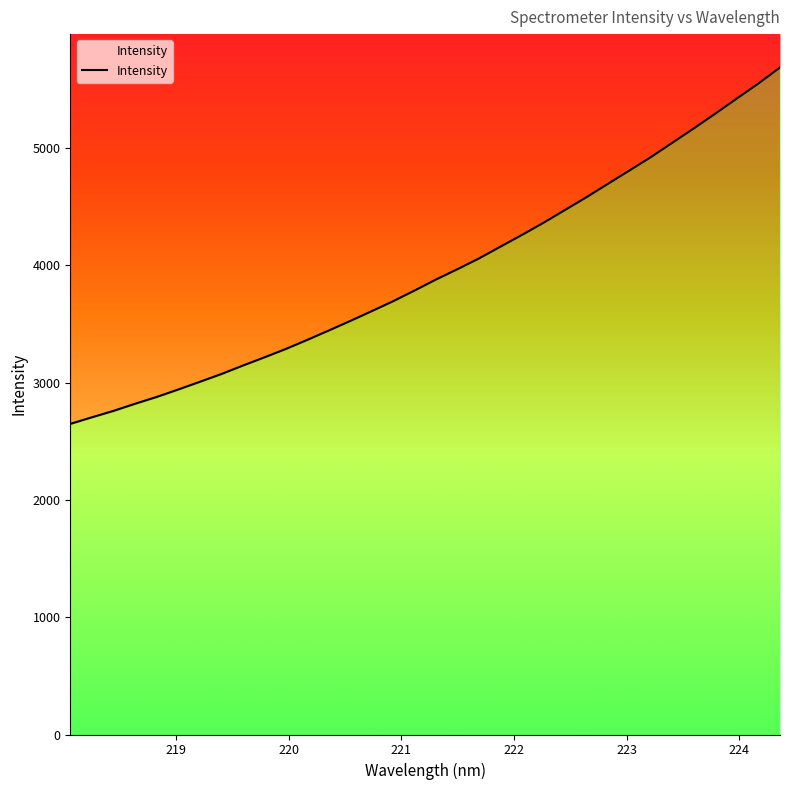

Rank the categories by value from lowest to highest.

218.0596, 218.2508, 218.442, 218.6332, 218.8244, 219.0156, 219.2067, 219.3979, 219.589, 219.7801, 219.9712, 220.1623, 220.3533, 220.5444, 220.7354, 220.9264, 221.1174, 221.3083, 221.4993, 221.6902, 221.8812, 222.0721, 222.263, 222.4538, 222.6447, 222.8355, 223.0264, 223.2172, 223.408, 223.5987, 223.7895, 223.9802, 224.1709, 224.3616